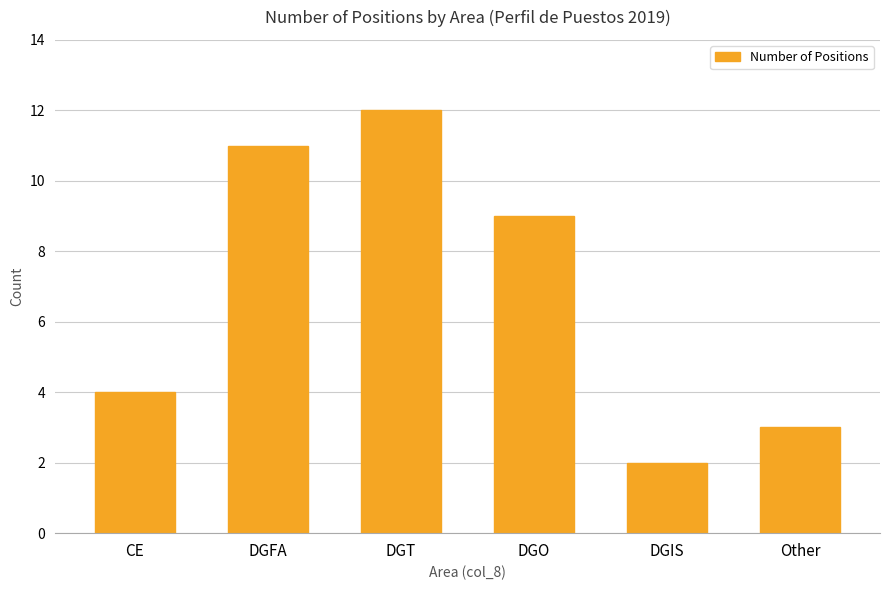

What is the greatest value displayed?

12